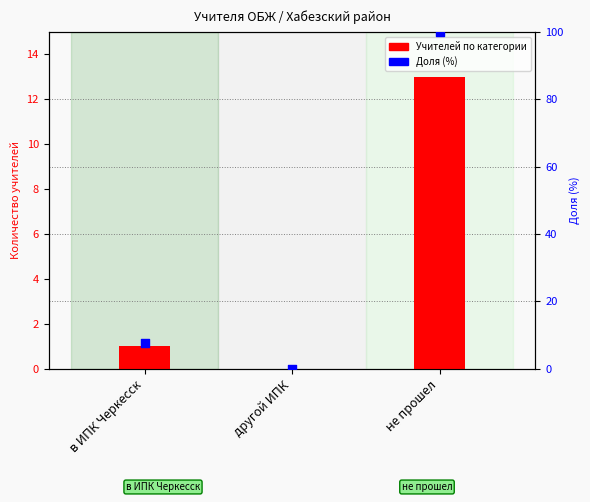

Which series has the widest spread of Y values?

Доля (%)